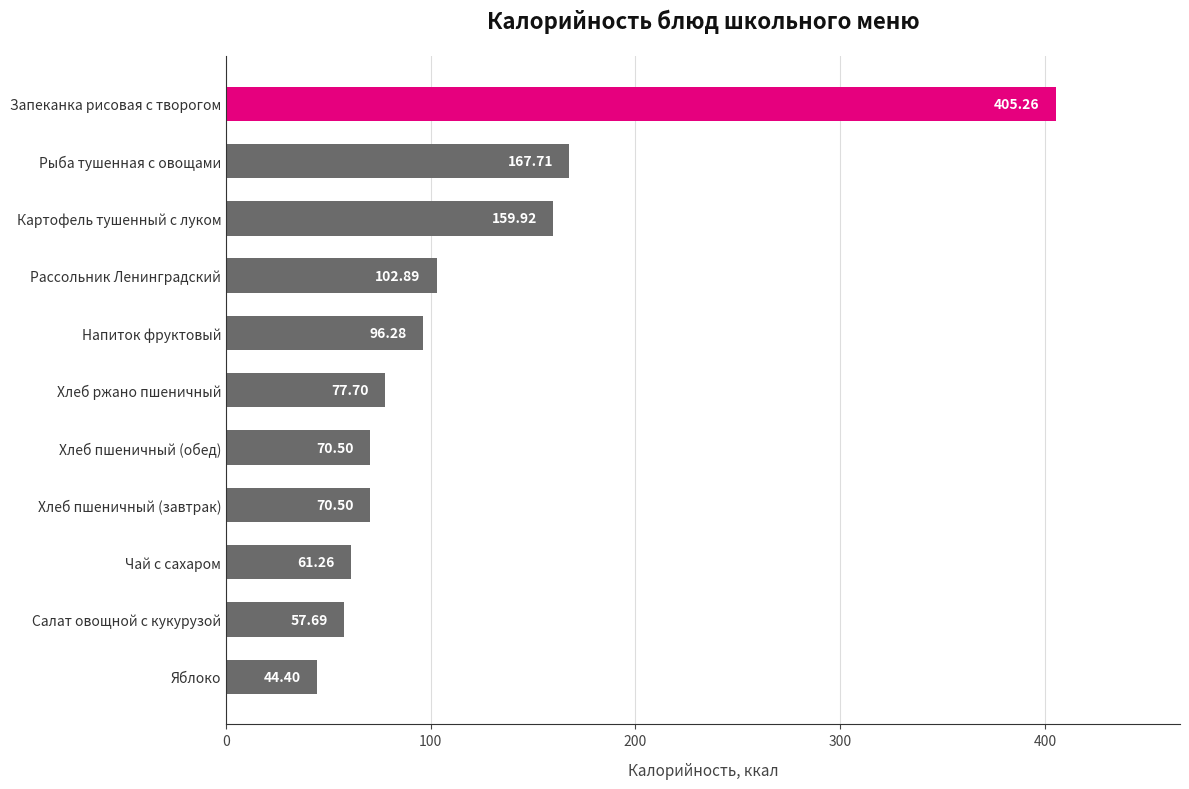

Are the bars horizontal?

Yes